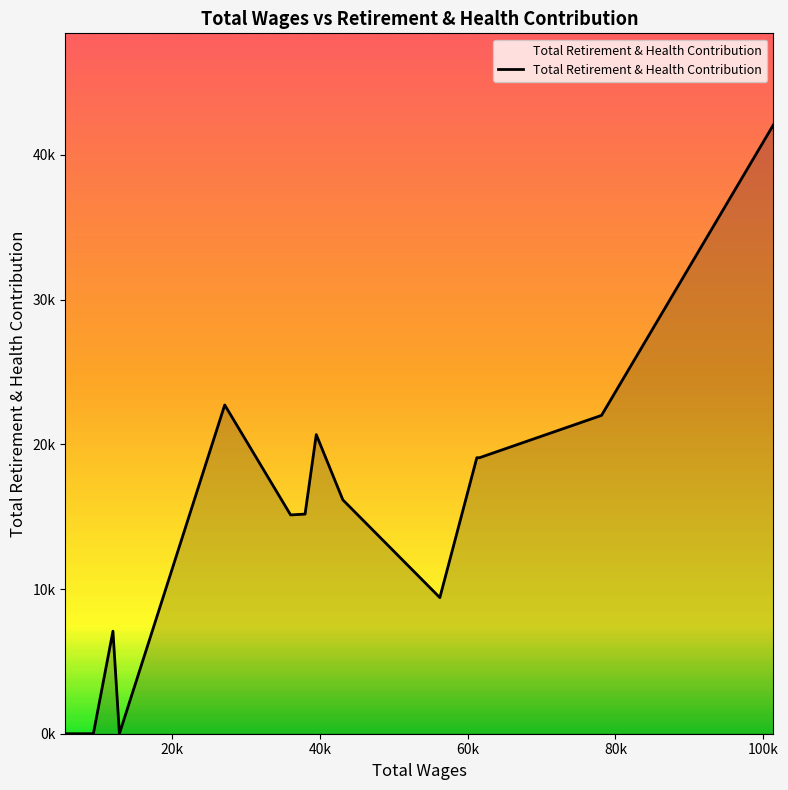

Is this an area chart (filled region under the line)?

Yes